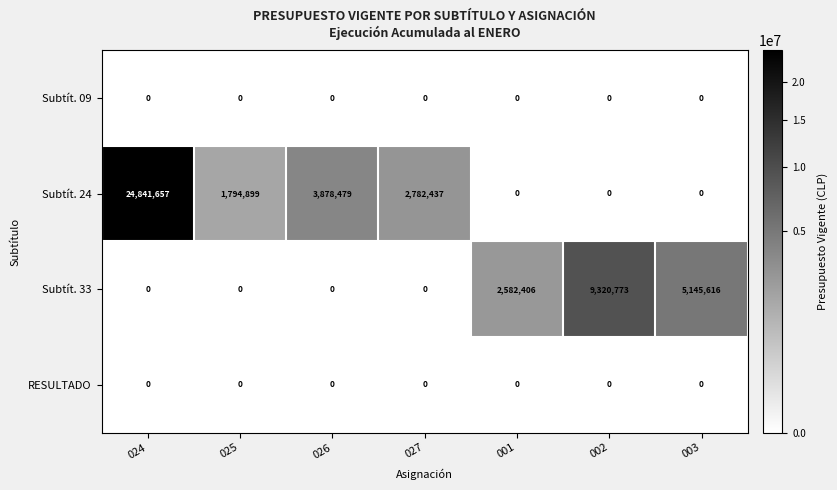

At which category does the chart reach its peak across all series?

024